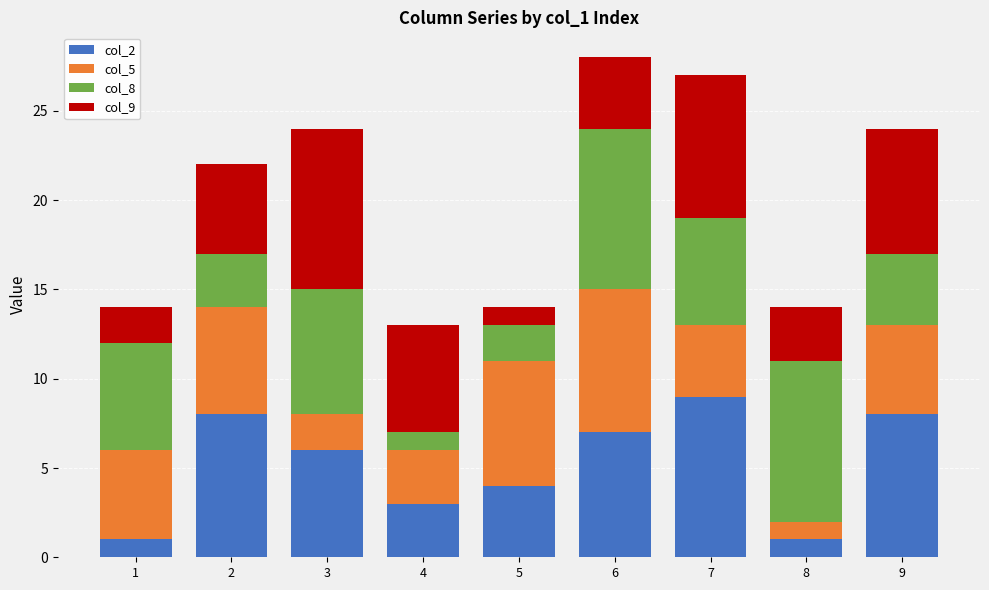

What is the value of the col_2 bar at the 3rd from the left?

6